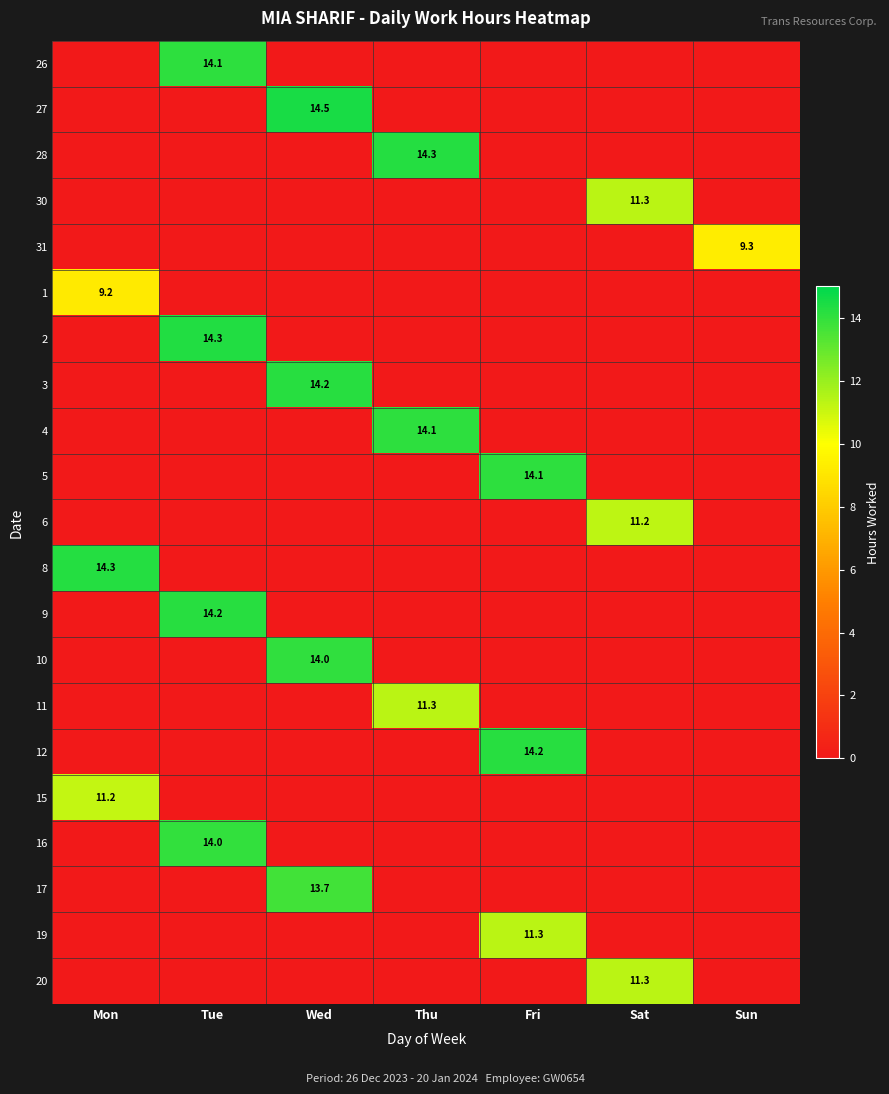

What is the difference between the highest and lowest values at Sat?

11.3